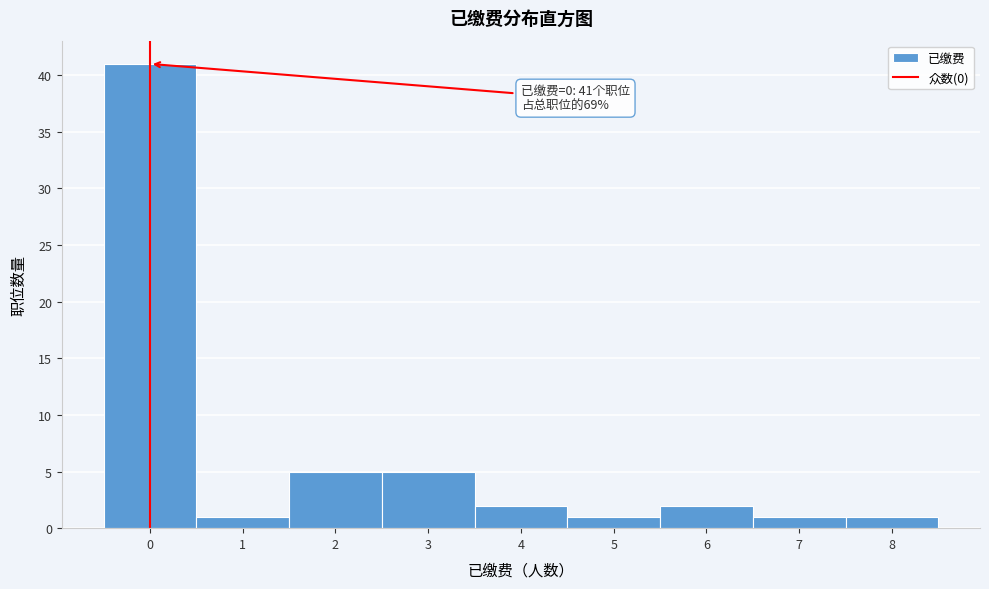

Which range on the x-axis has the tallest bar?

-0.5 to 0.5